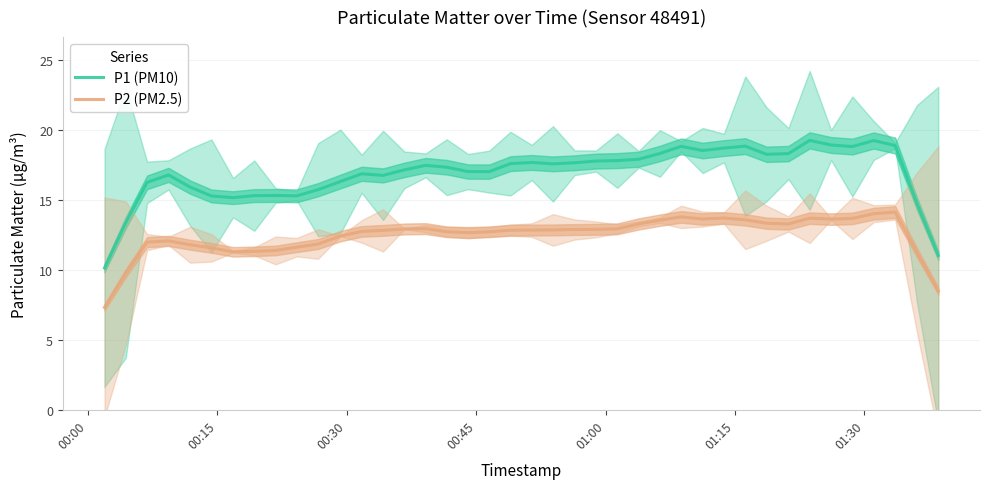

How many lines are shown in the chart?

2